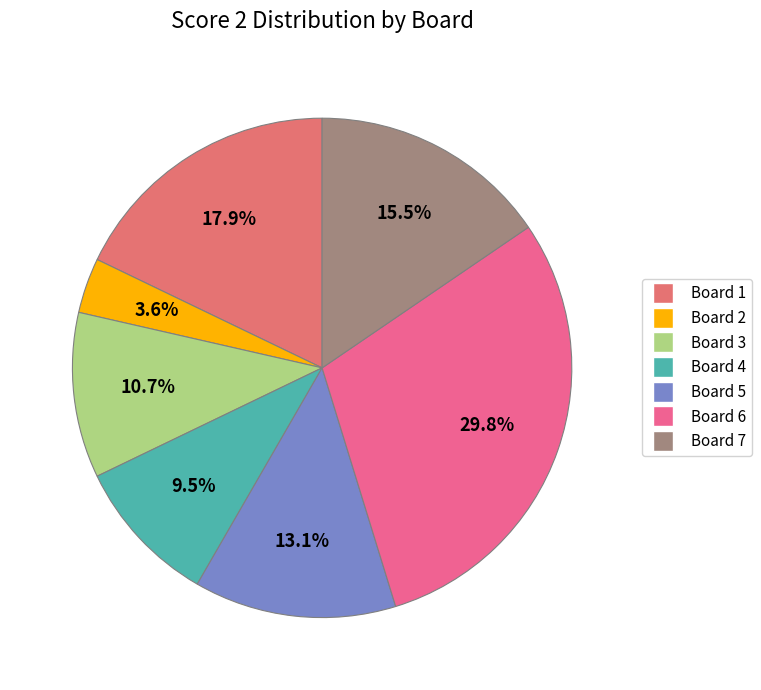

How many slices are in this pie chart?

7